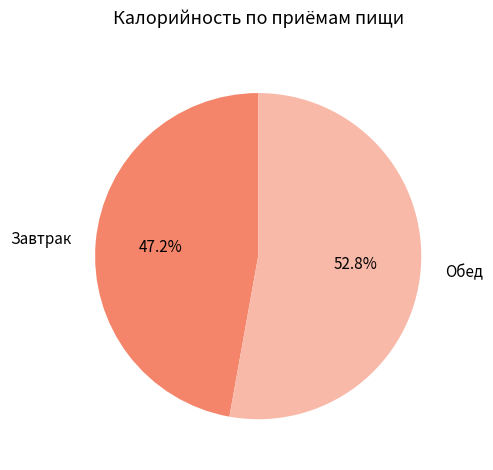

Approximately how many times larger is the value at Обед compared to Завтрак?

1.1